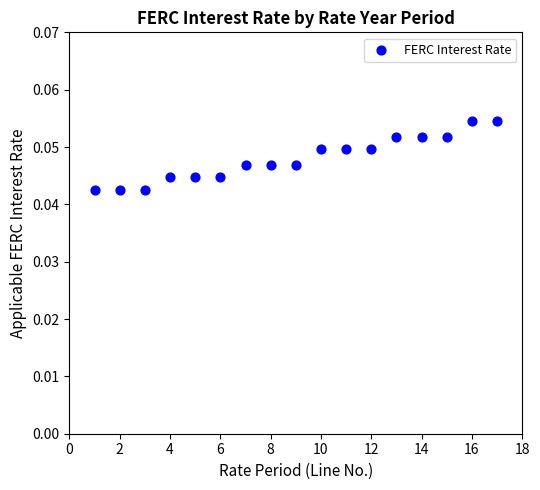

What is the range of X values (max minus min)?

16.0